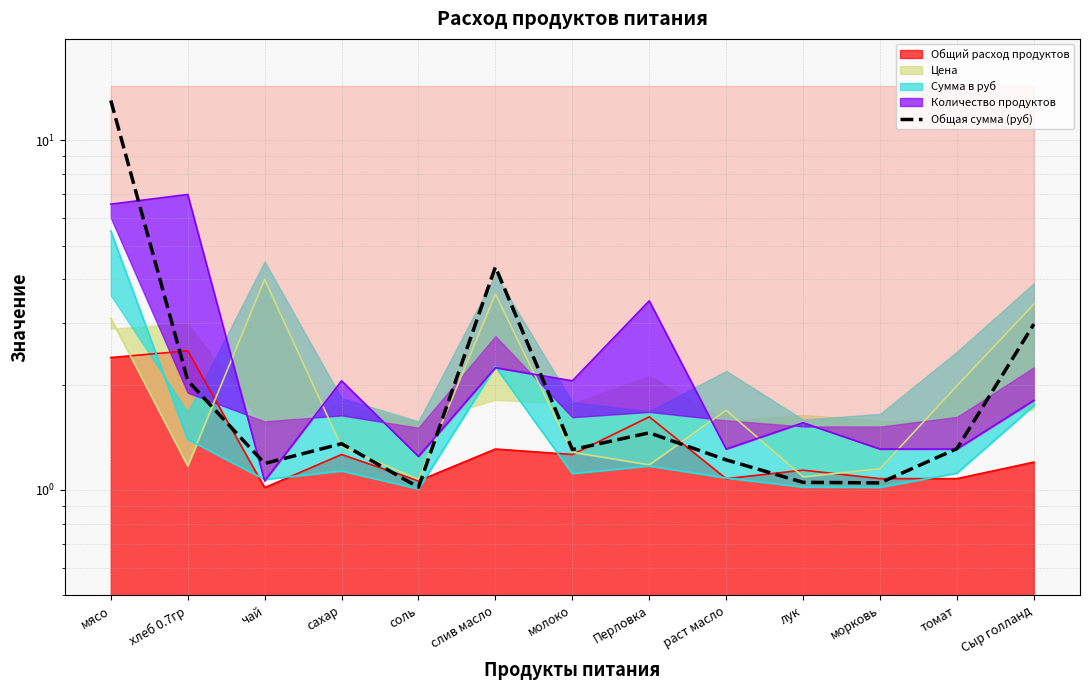

At which category does the chart reach its peak across all series?

мясо